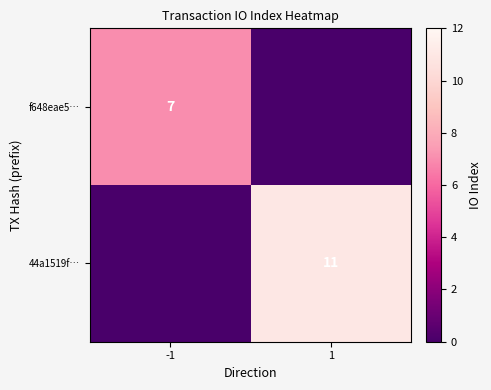

The value of f648eae5… at -1 is 7. True or false?

True